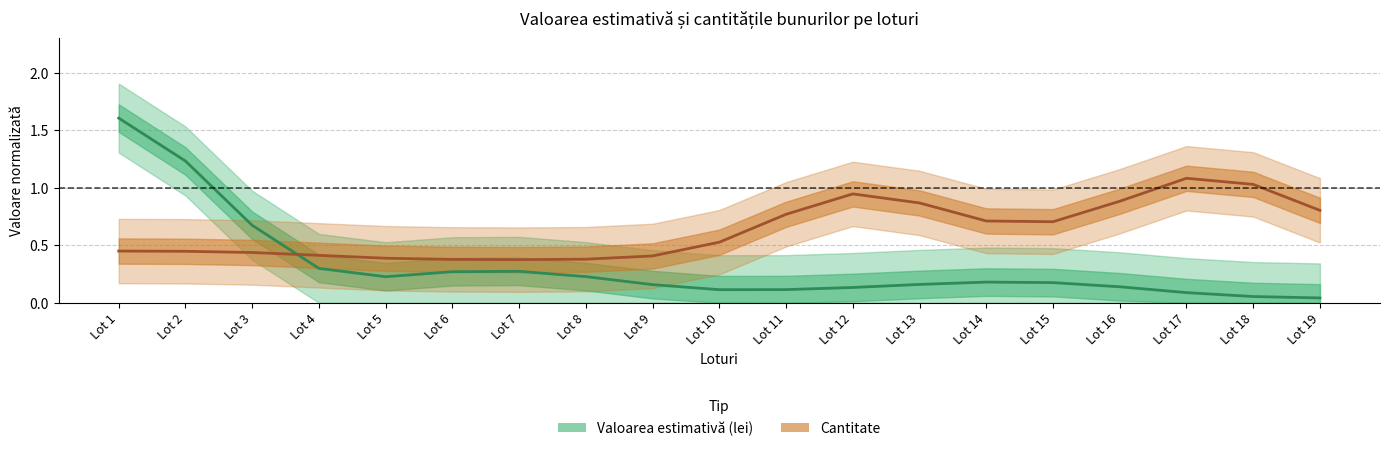

True or false: Valoarea estimativă (lei) and Cantitate cross at least once.

True